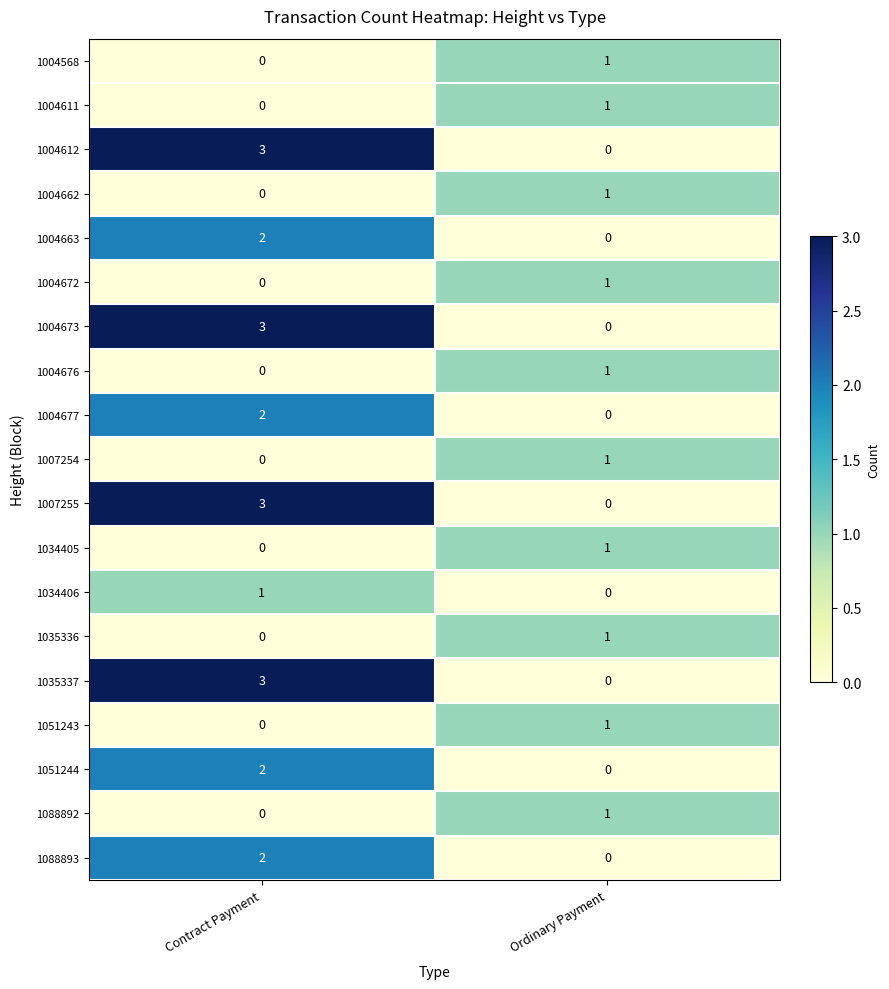

Where is 1035337 nearest to the value 1?

Ordinary Payment